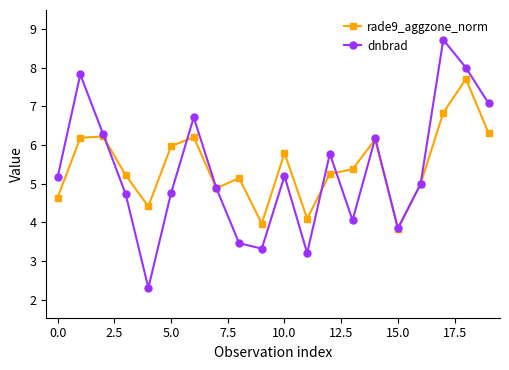

How many data points does each series have?

20